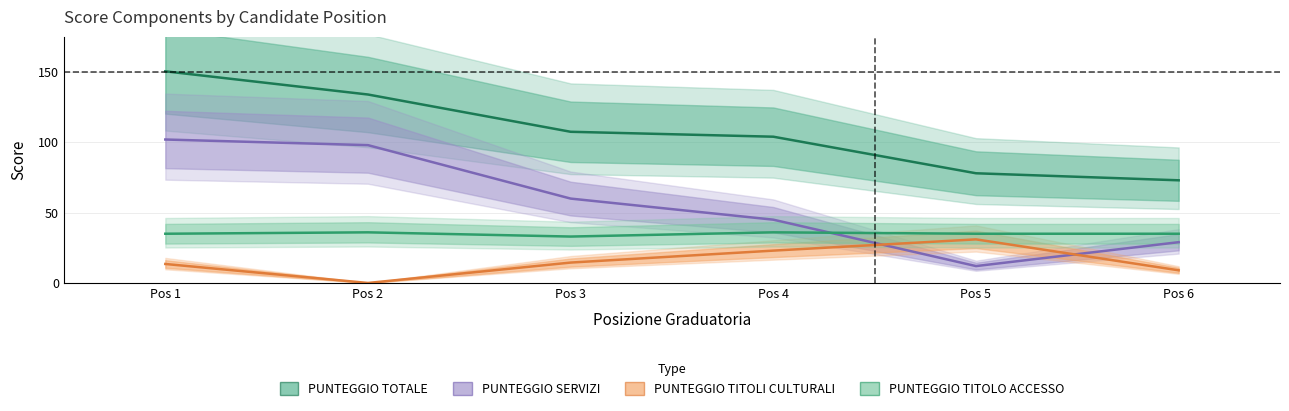

How many categories are shown in the chart?

6